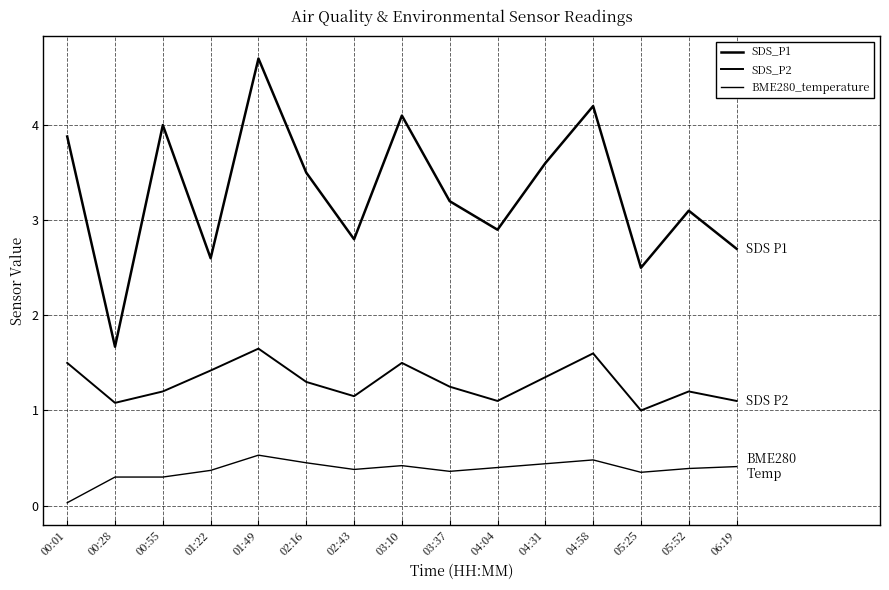

What position from the right is 01:22?

12